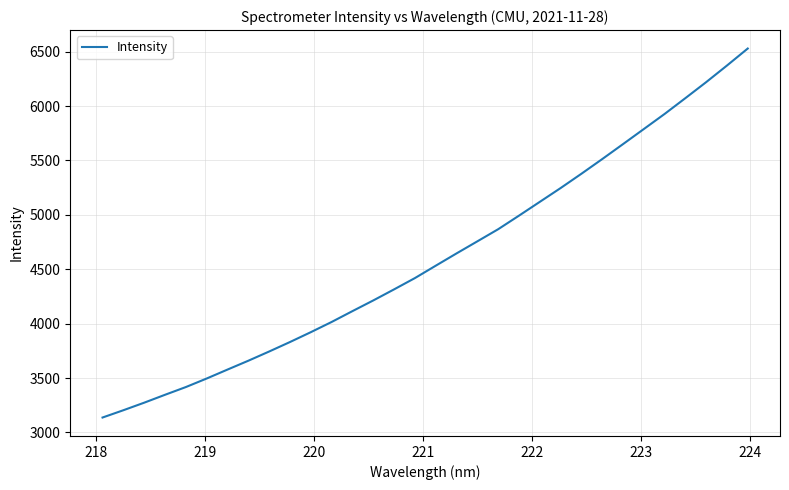

What is the difference between the maximum and minimum values?

3391.3